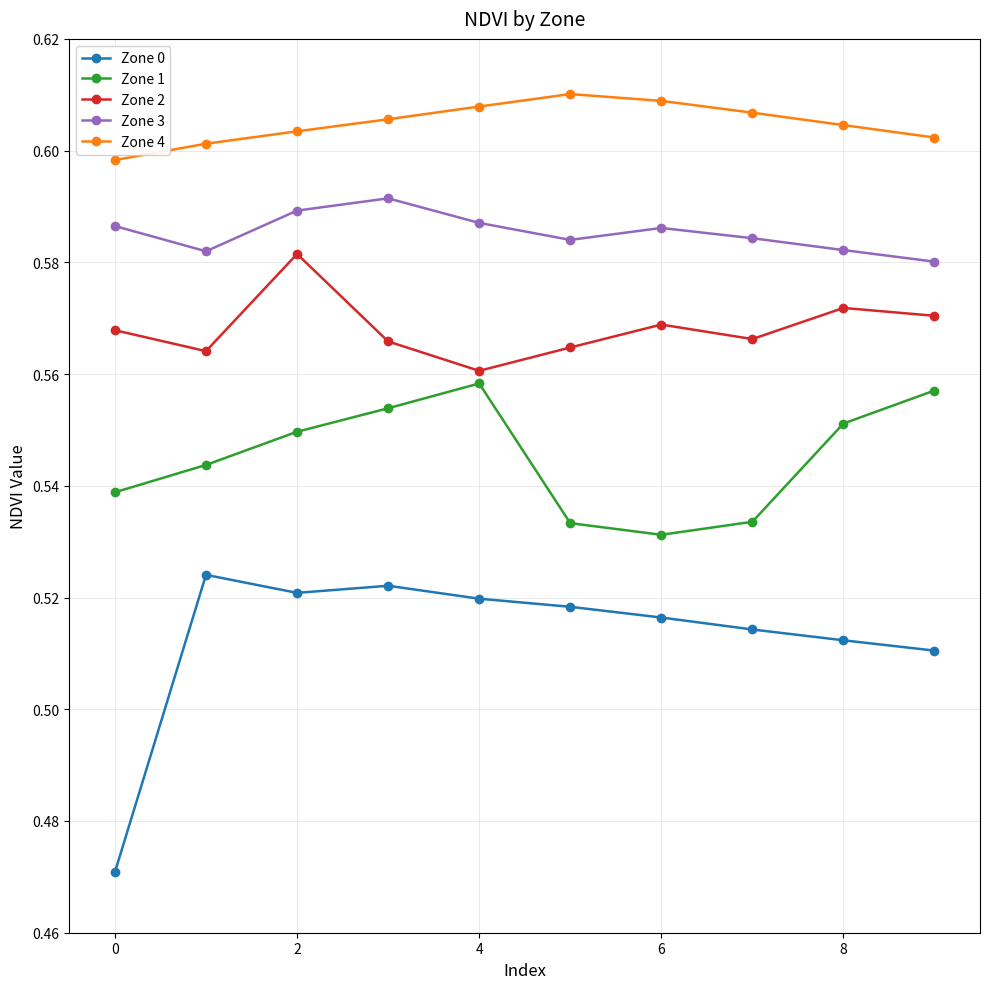

Rank the series by their average value, from highest to lowest.

Zone 4, Zone 3, Zone 2, Zone 1, Zone 0